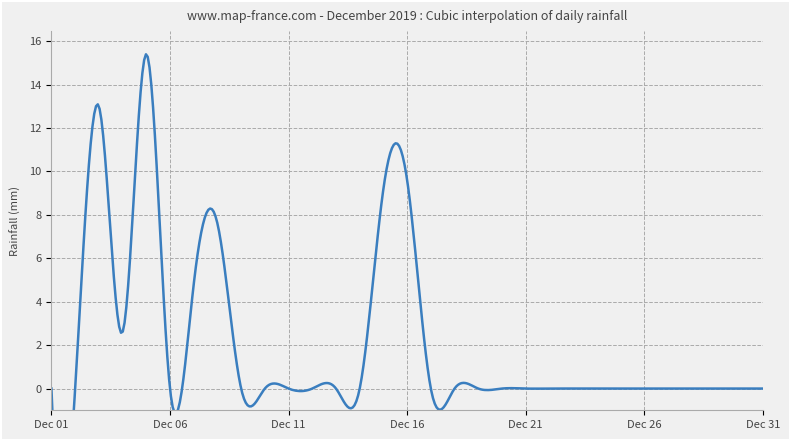

List the labels in order of value, largest first.

2019-12-05, 2019-12-03, 2019-12-16, 2019-12-15, 2019-12-08, 2019-12-07, 2019-12-04, 2019-12-01, 2019-12-02, 2019-12-06, 2019-12-09, 2019-12-10, 2019-12-11, 2019-12-12, 2019-12-13, 2019-12-14, 2019-12-17, 2019-12-18, 2019-12-19, 2019-12-20, 2019-12-21, 2019-12-22, 2019-12-23, 2019-12-24, 2019-12-25, 2019-12-26, 2019-12-27, 2019-12-28, 2019-12-29, 2019-12-30, 2019-12-31